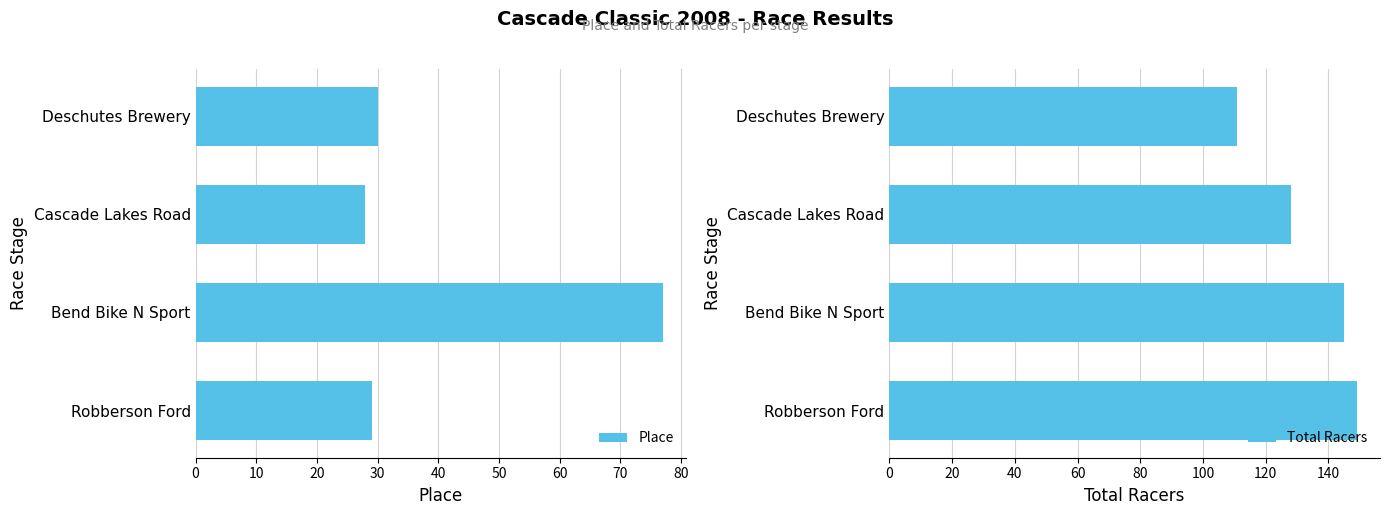

Reading left to right, transcribe all the data shown in this chart.

Place: 29	77	28	30
Total Racers: 149	145	128	111